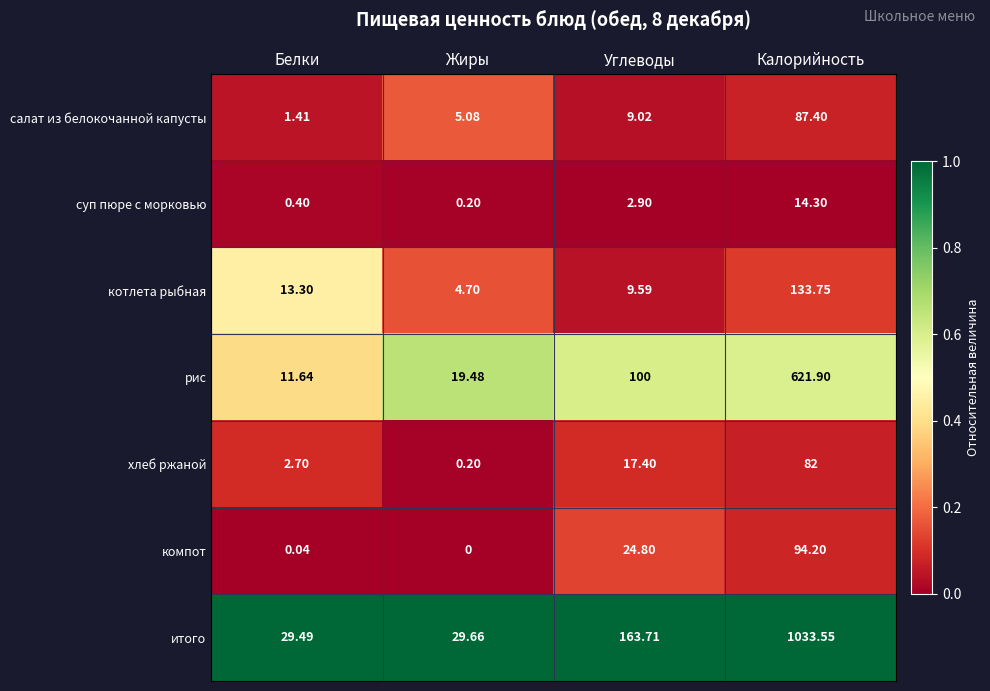

At which label is салат из белокочанной капусты closest to 44?

Углеводы